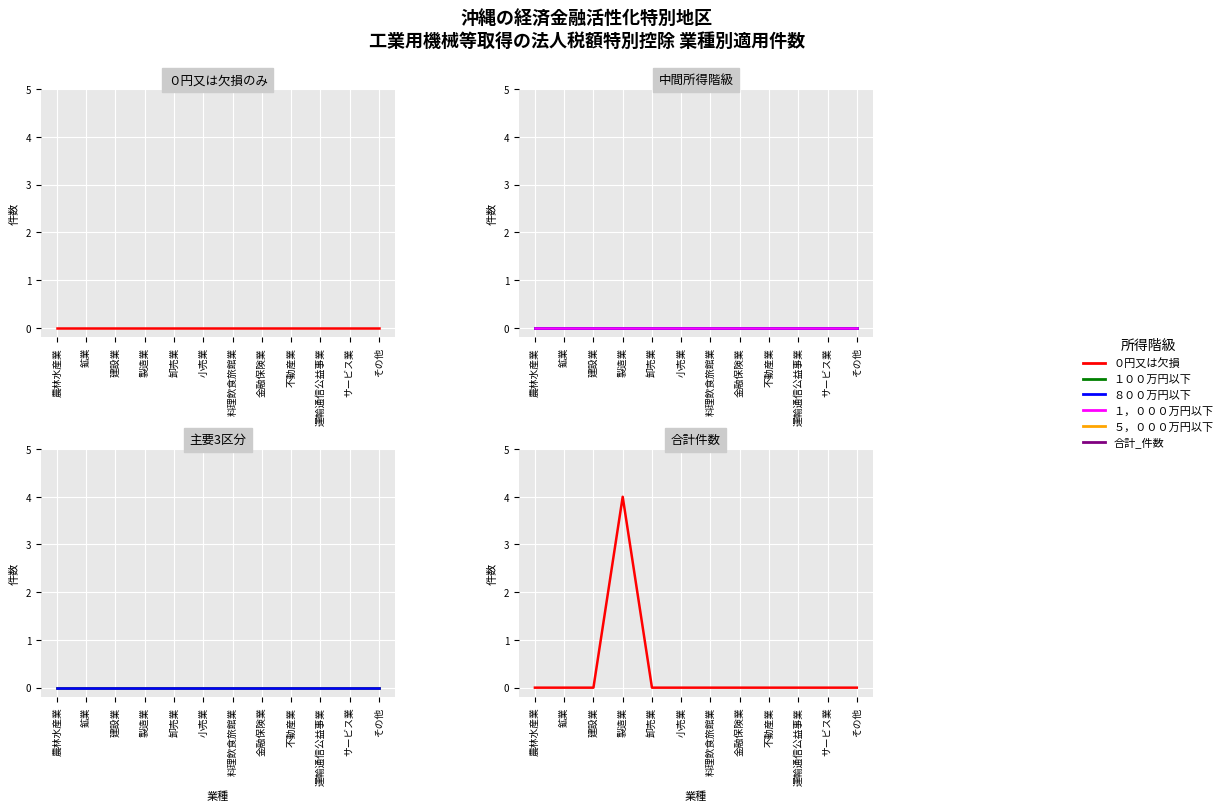

Is the value of １００万円以下 at 製造業 greater than the value of ８００万円以下 at サービス業?

No